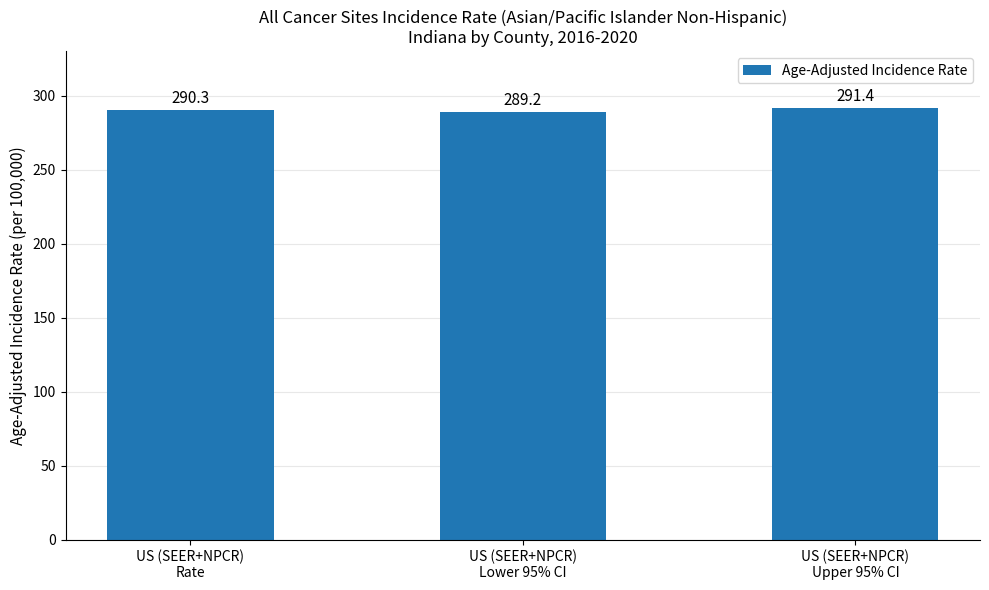

What is the sum of all values?

870.9